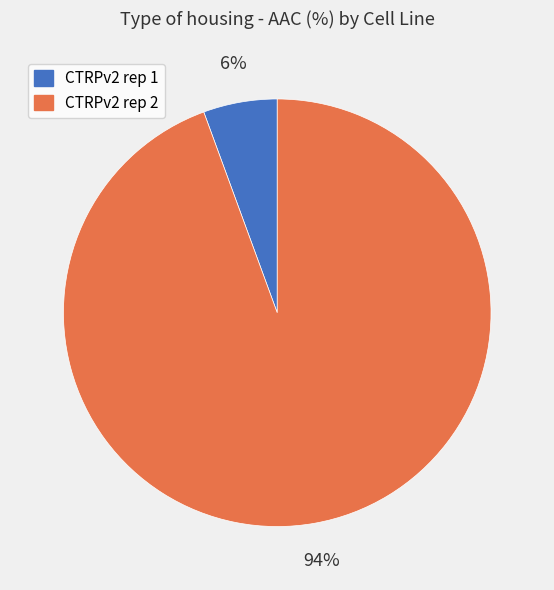

To the nearest percent, what percentage of the pie is CTRPv2 rep 1?

6%